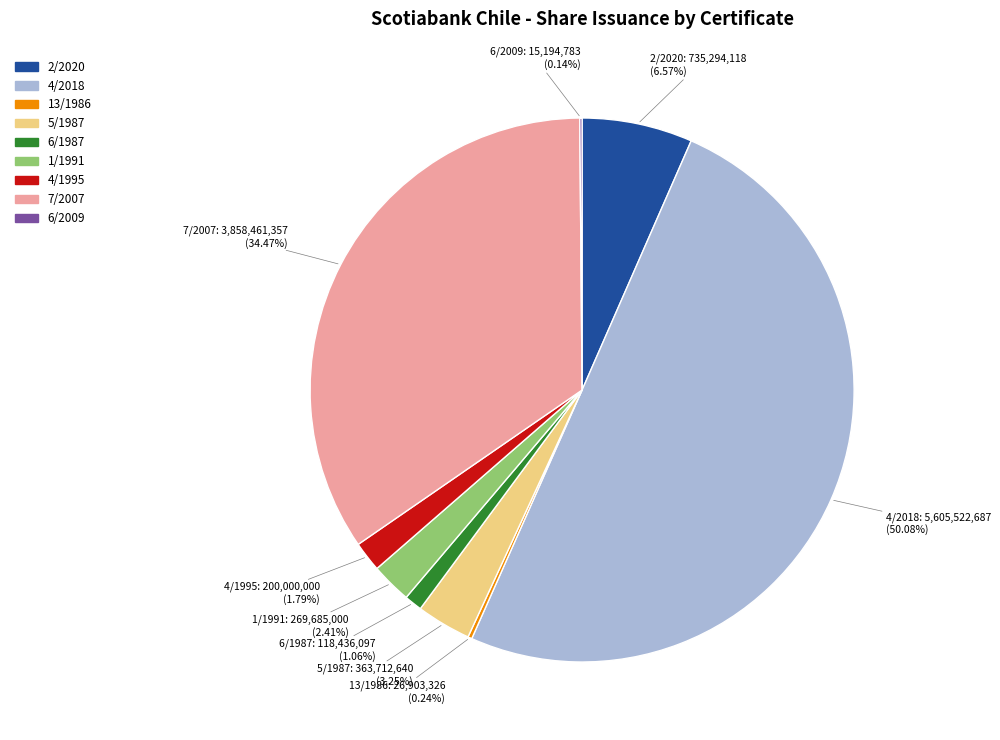

Is the sum of 4/2018 and 5/1987 greater than half?

Yes